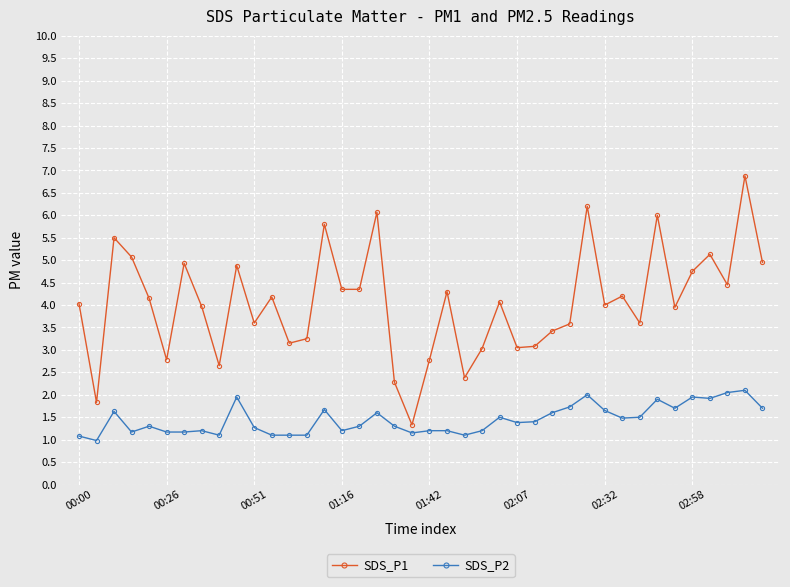

List the series in order of their overall mean, lowest first.

SDS_P2, SDS_P1